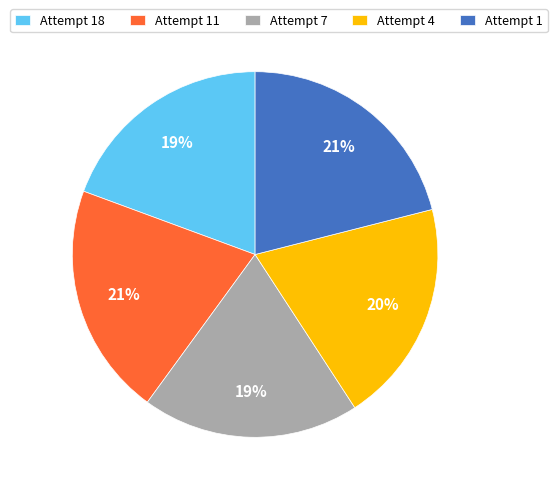

To the nearest percent, what percentage of the pie is Attempt 4?

20%